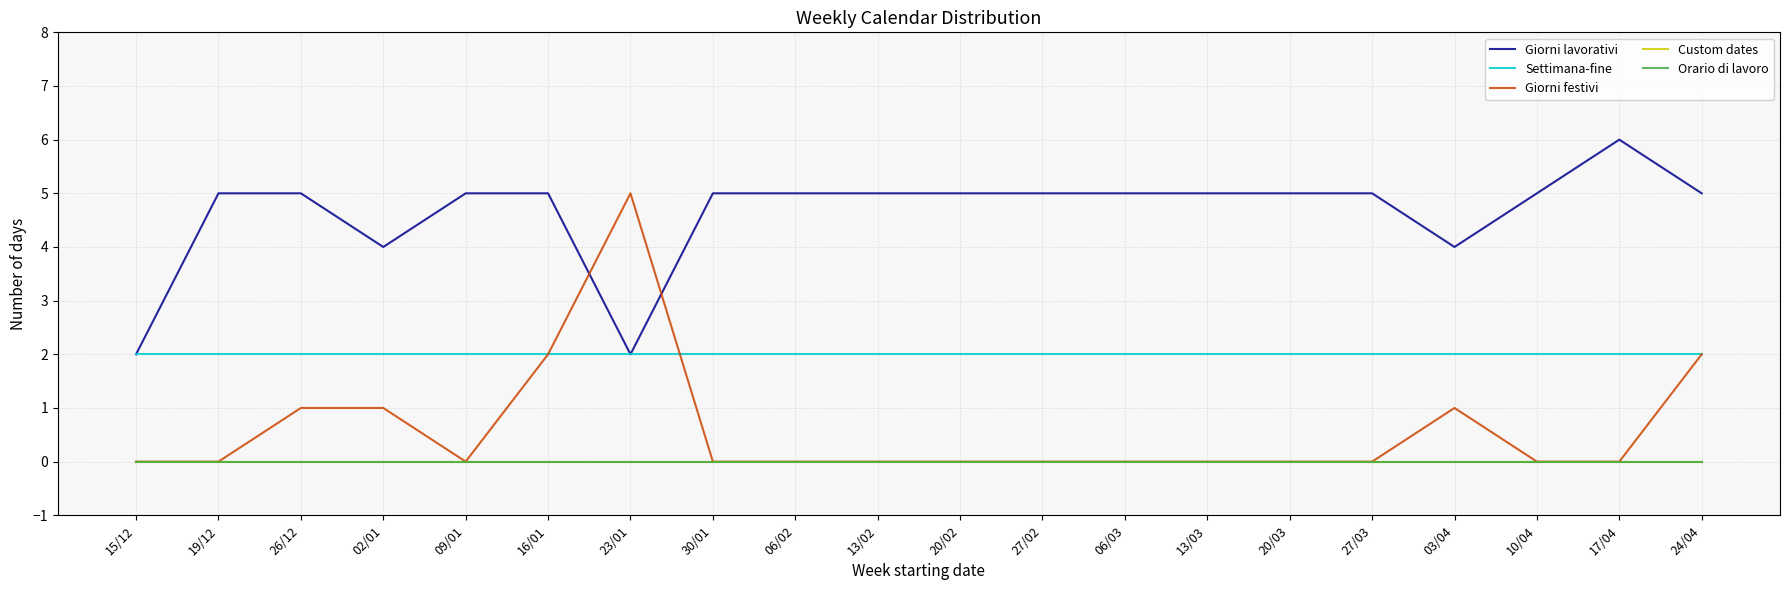

What is the label of the 17th point from the left?

03/04